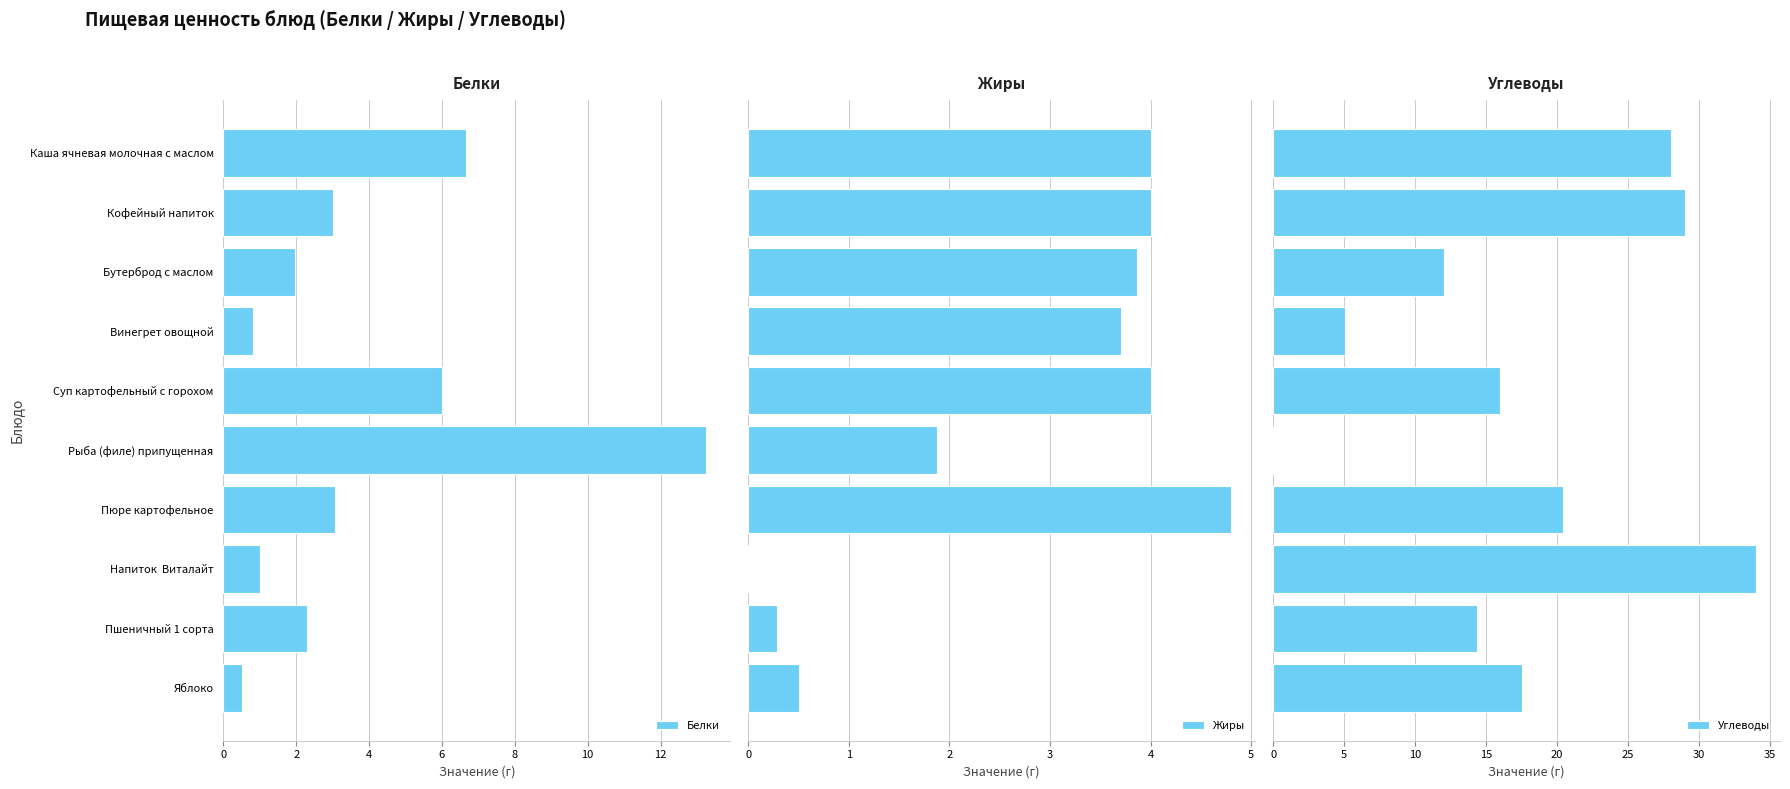

How many values in the Белки series exceed 3?

4